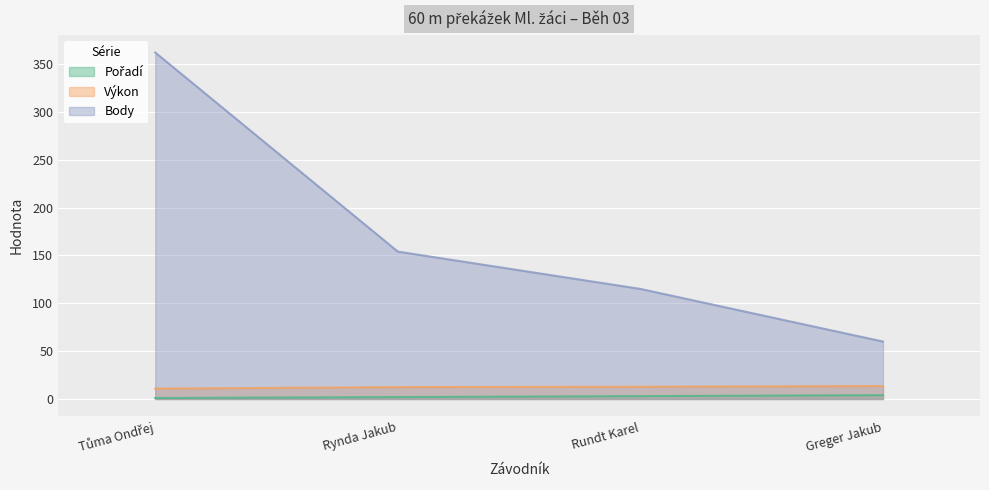

True or false: Pořadí has more than 2 points higher than both neighbors.

False